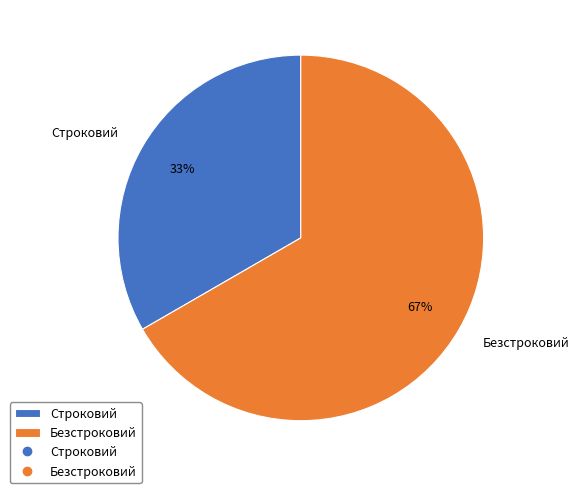

Which category accounts for the majority?

Безстроковий